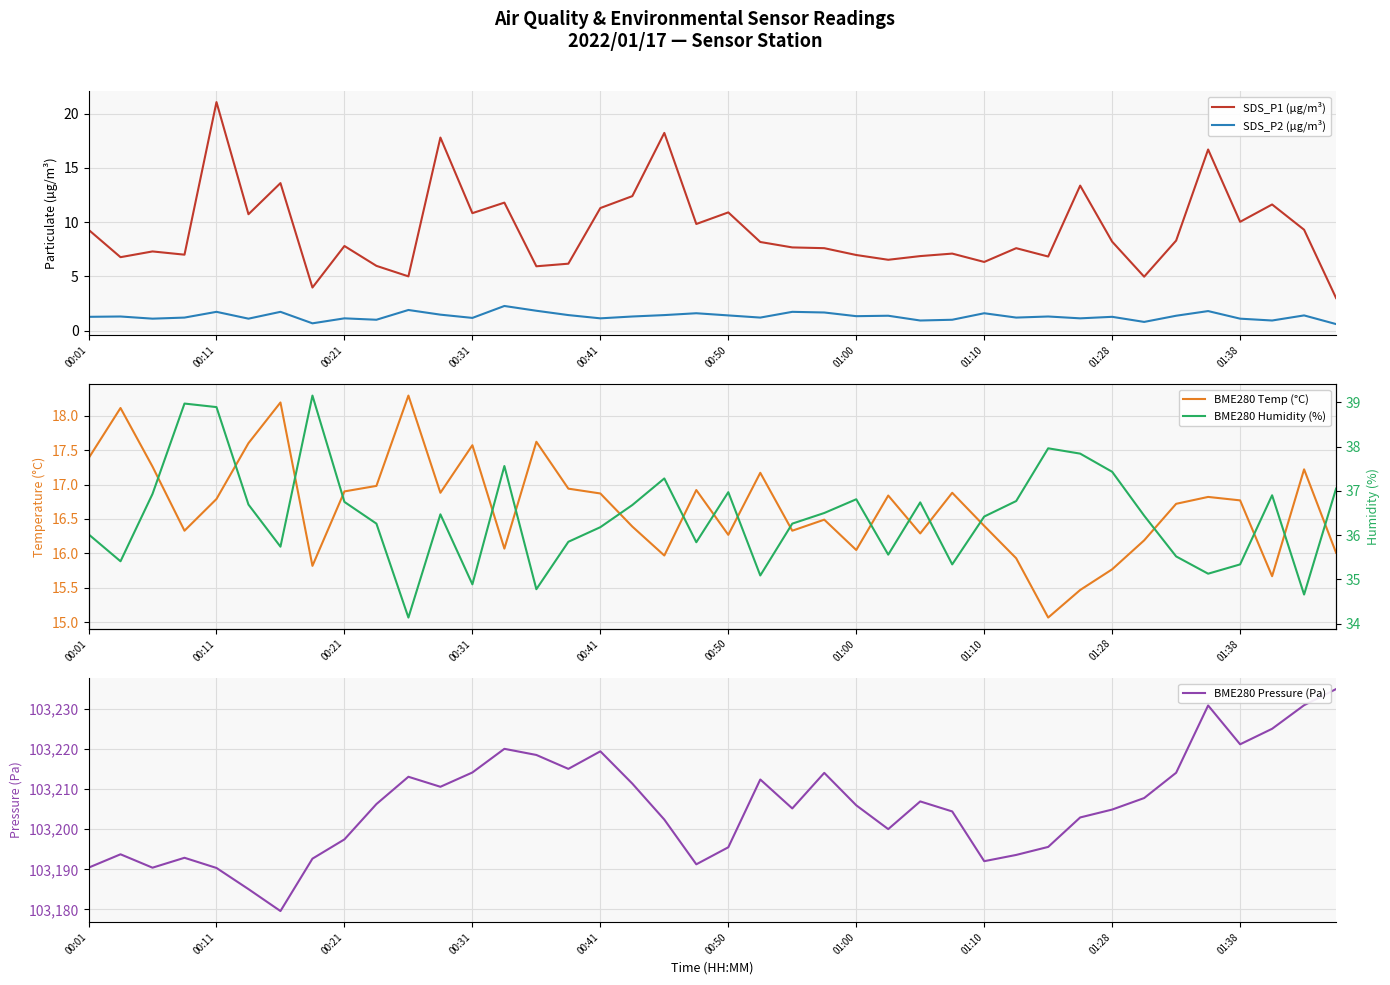

What is the spread (max minus min) of values at 33?

103207.0